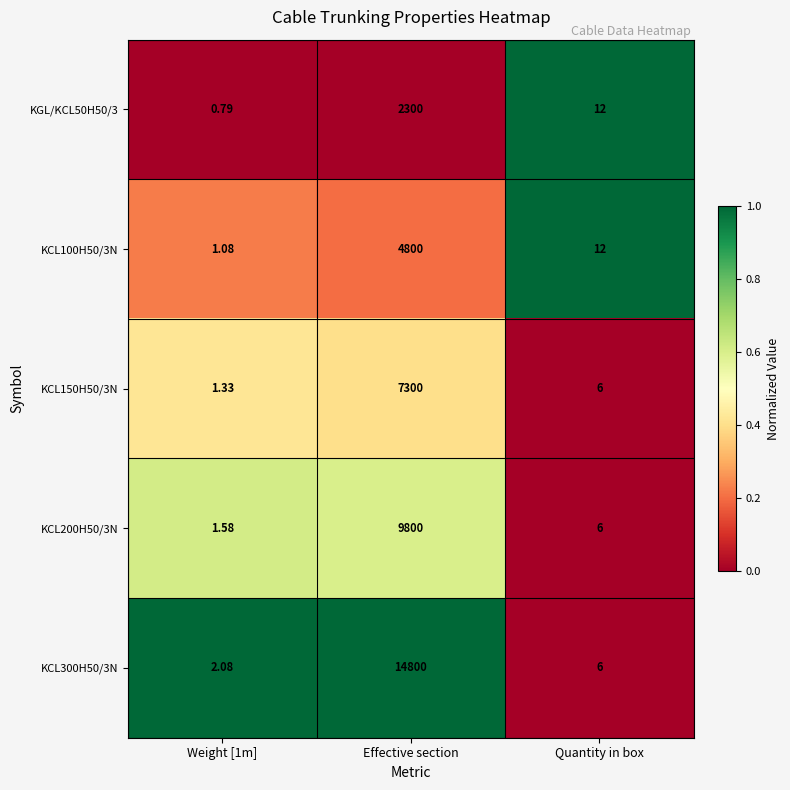

At which label does KCL200H50/3N first exceed 6?

Effective section